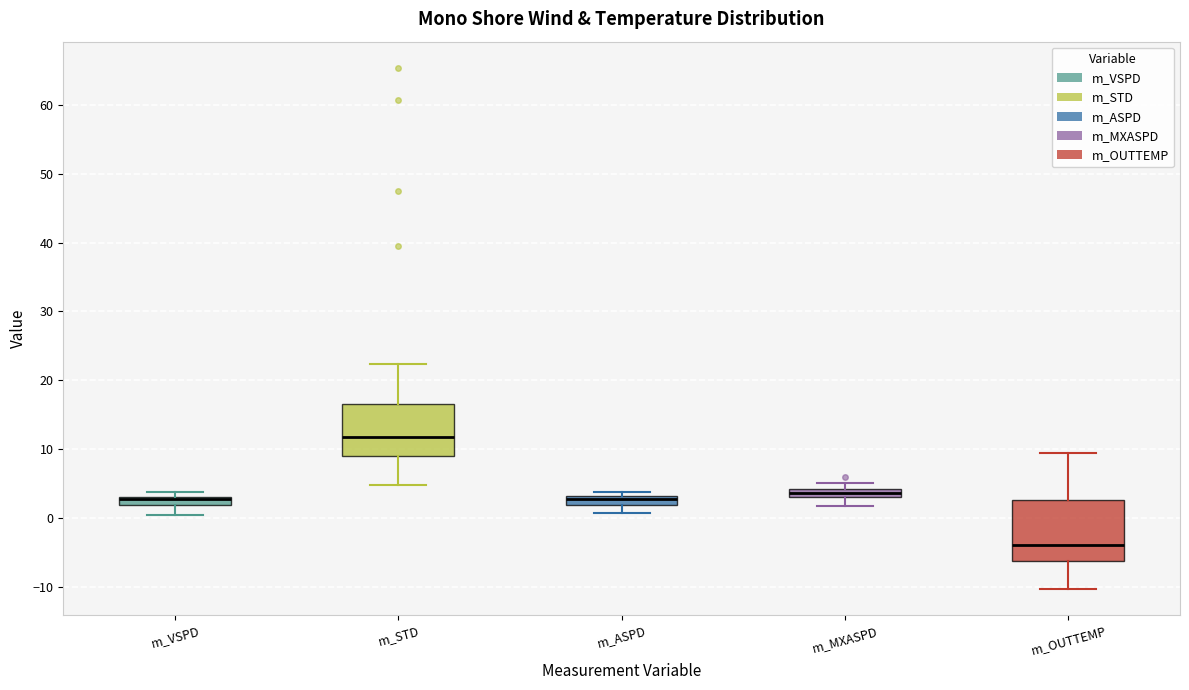

Where is the lower edge of the box for m_MXASPD on the y-axis? The values are not printed on the chart, so give them approximately, as read against the axis.

3